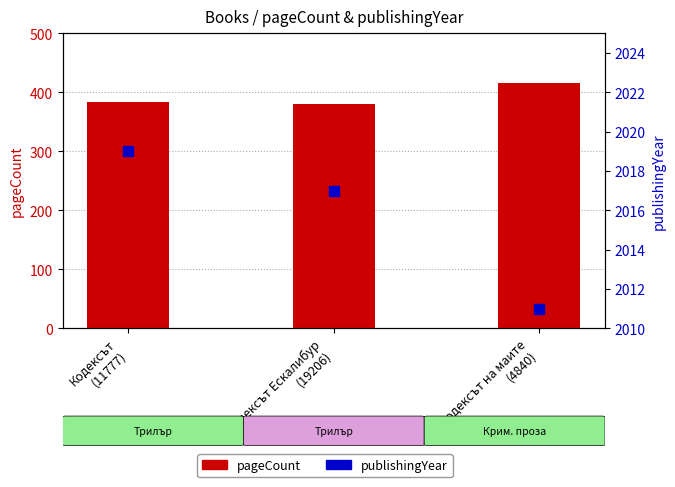

Which series has the largest total across all categories?

publishingYear